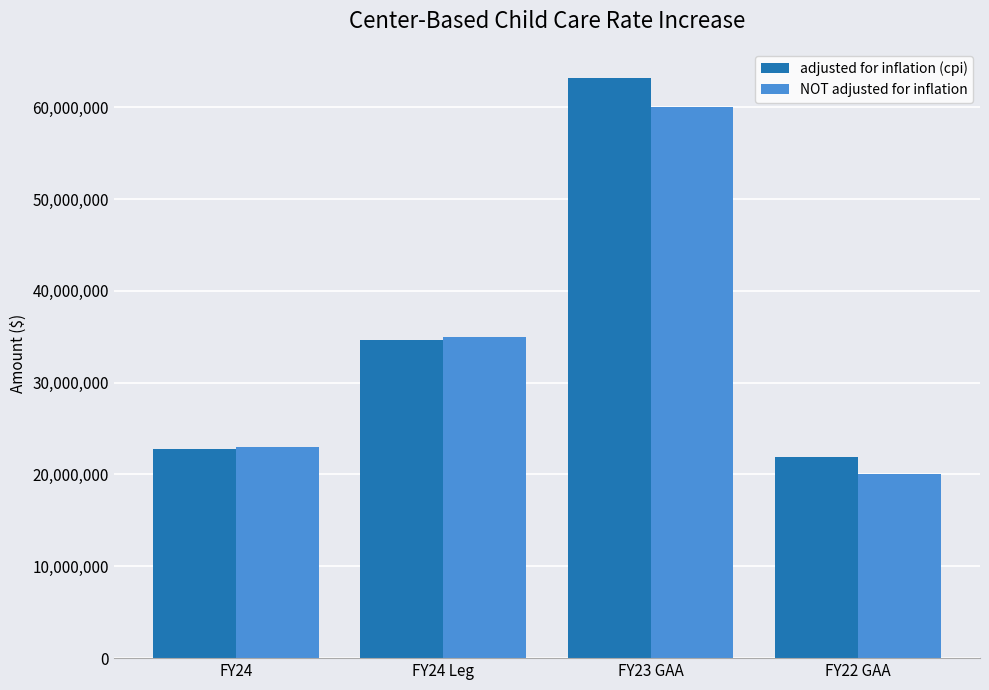

Rank the series by their maximum value, from highest to lowest.

adjusted for inflation (cpi), NOT adjusted for inflation